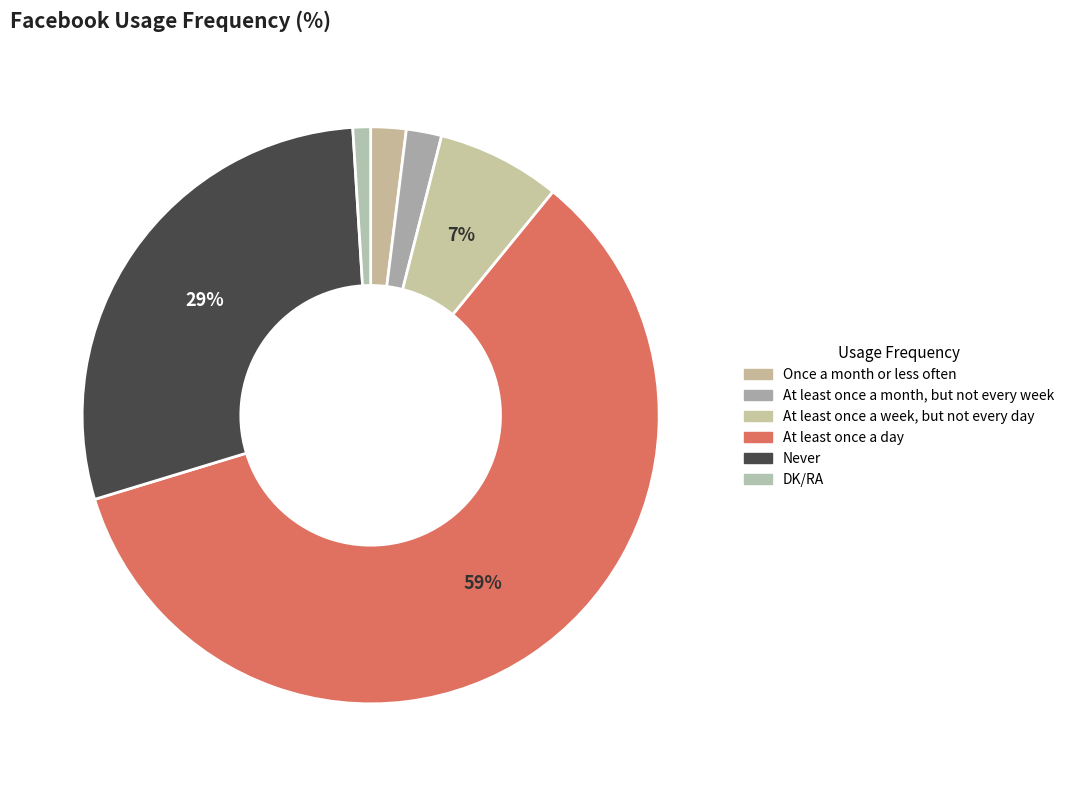

How many slices are in this pie chart?

6